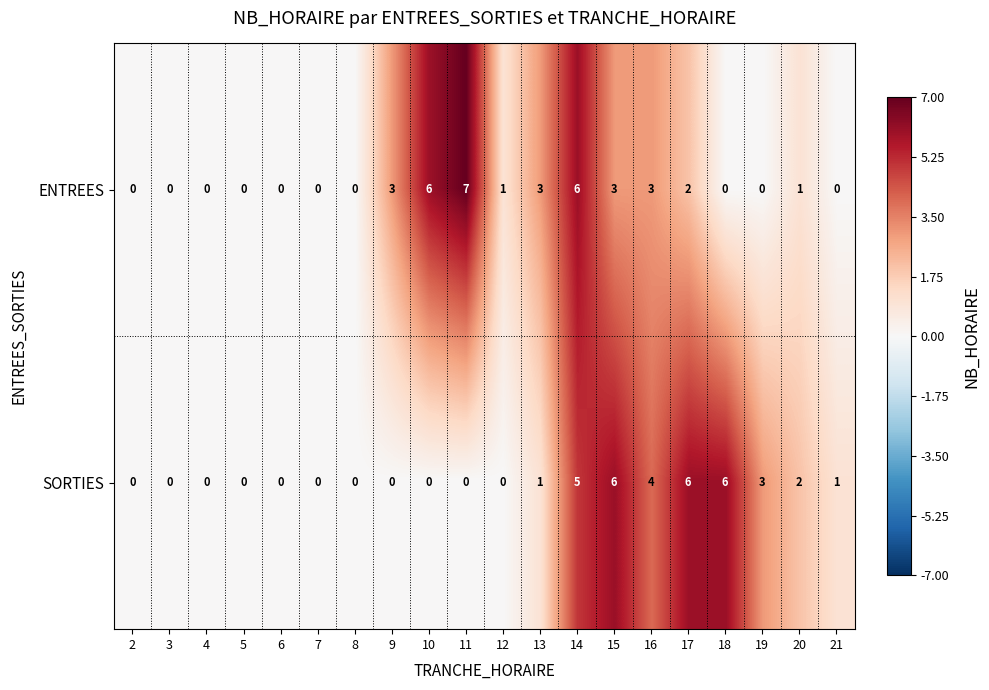

Which series has the largest range (max minus min)?

ENTREES